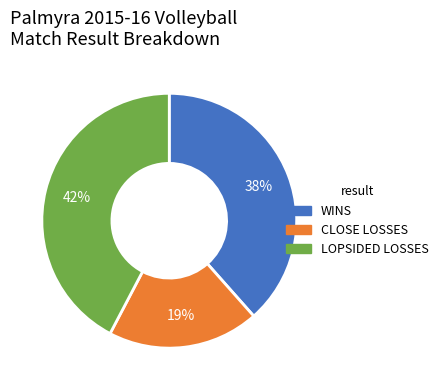

The WINS slice represents 38% of the pie. True or false?

True